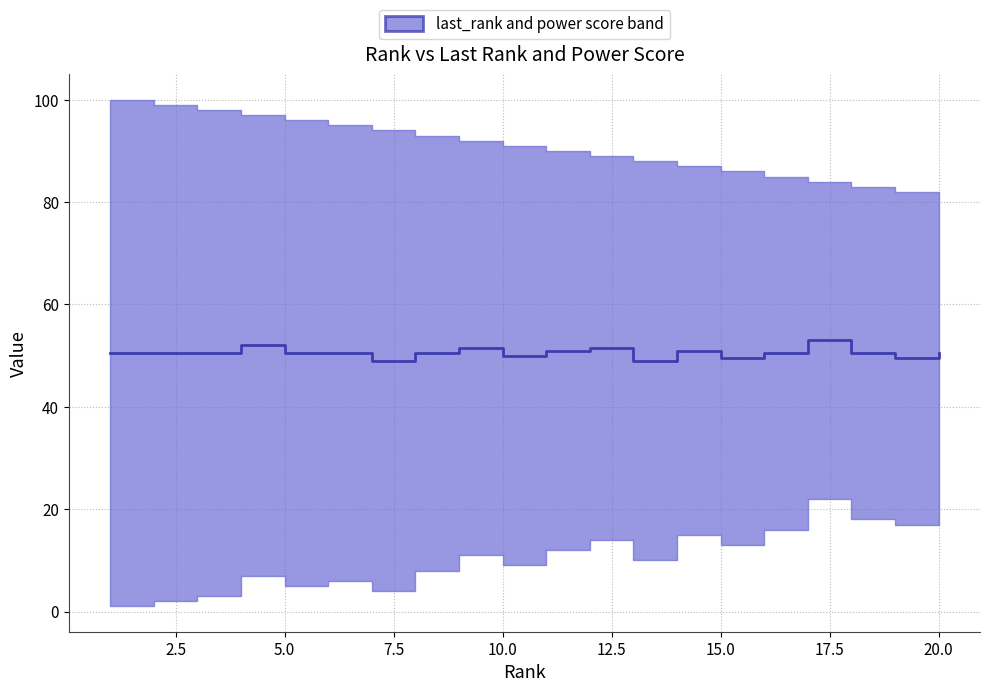

How many values are below 50?

4